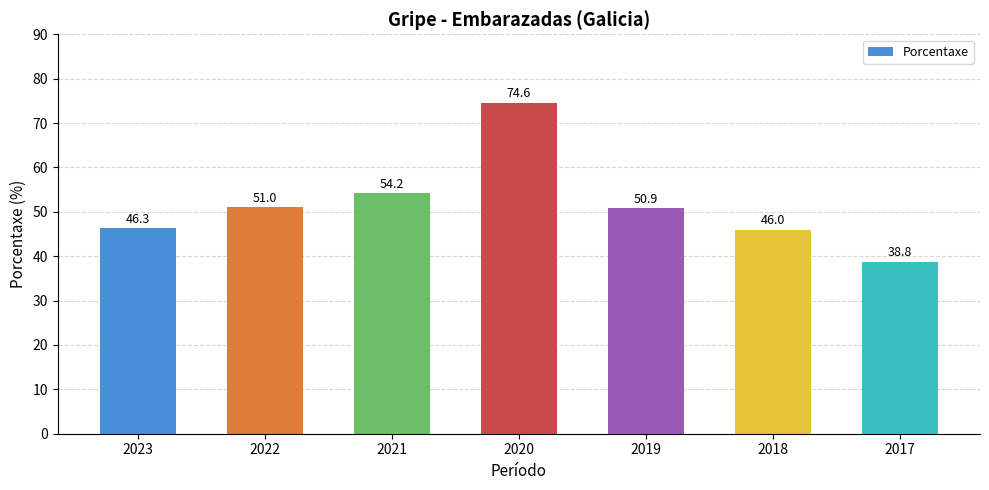

Where does the data first go above 50?

2022